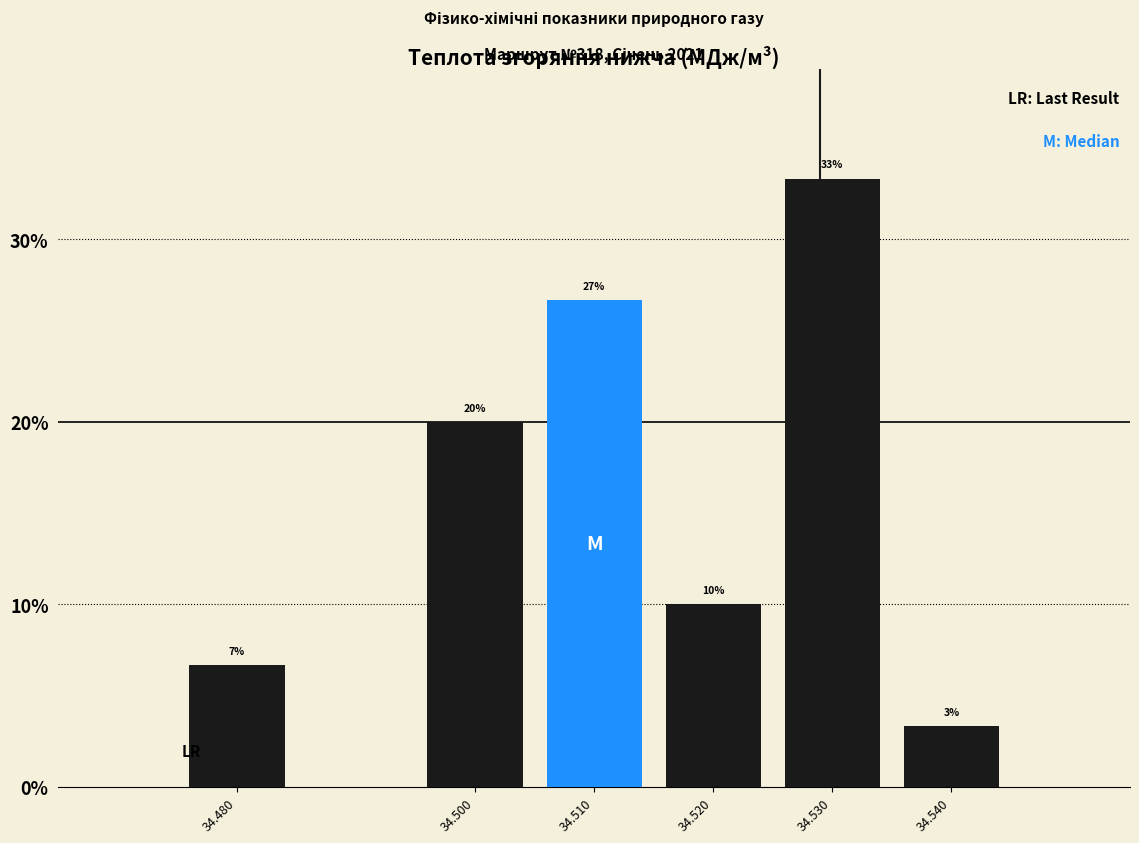

Are the bars horizontal?

No